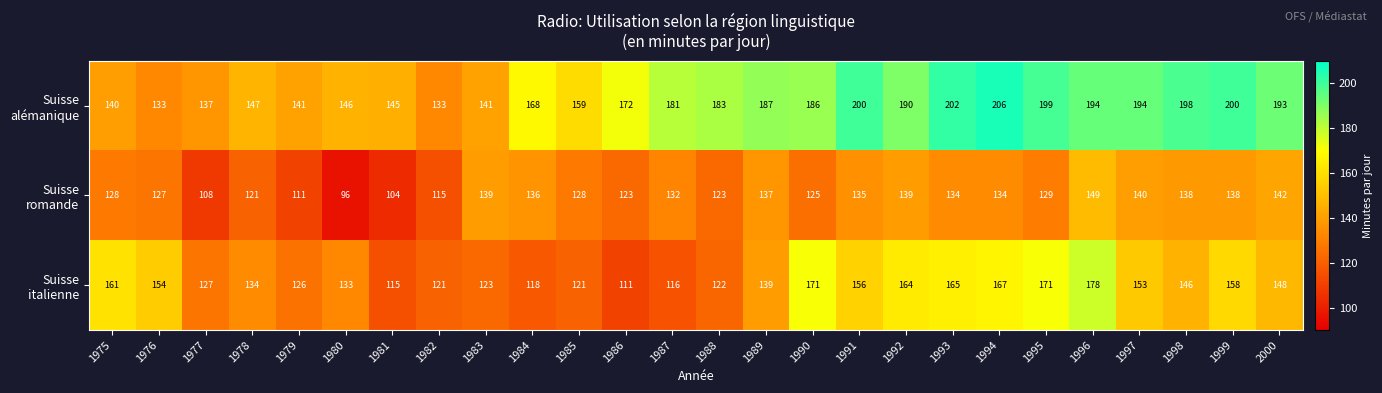

What is the total value across all series at 1997?

487